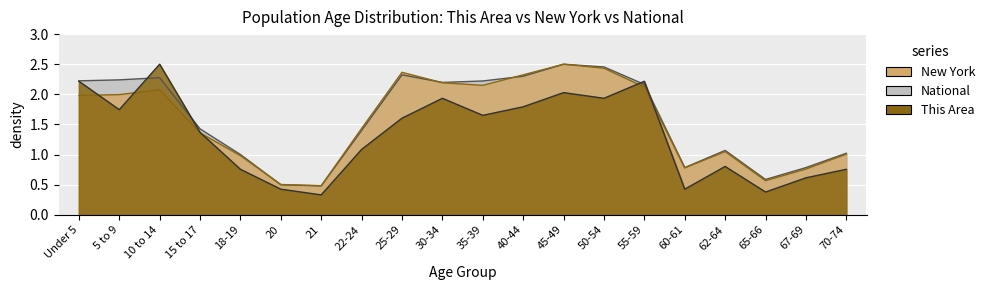

Where is the first local minimum for This Area?

5 to 9